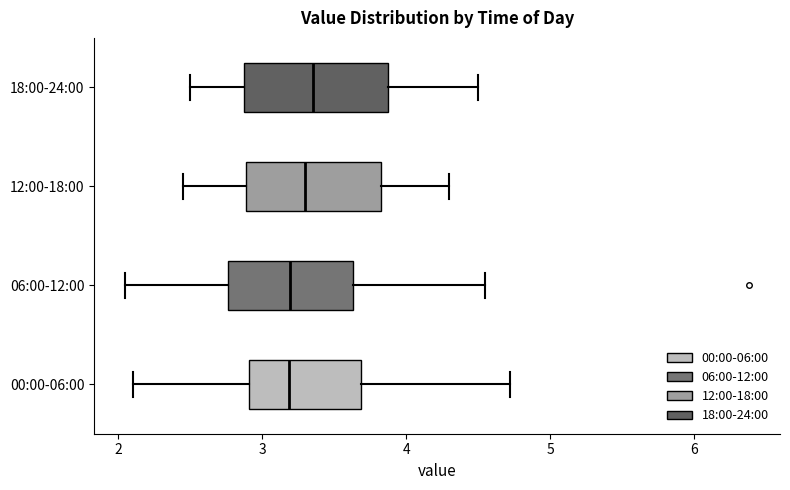

Reading bottom to top, read every box against the x-axis: the position of its median line, the range the box covers, and the ends of its whiskers. The values are not printed on the chart, so give them approximately, as read against the axis.

00:00-06:00: median 3.2, box 2.9 to 3.7, whiskers 2.1 to 4.7
06:00-12:00: median 3.2, box 2.8 to 3.6, whiskers 2.1 to 4.6
12:00-18:00: median 3.3, box 2.9 to 3.8, whiskers 2.5 to 4.3
18:00-24:00: median 3.4, box 2.9 to 3.9, whiskers 2.5 to 4.5